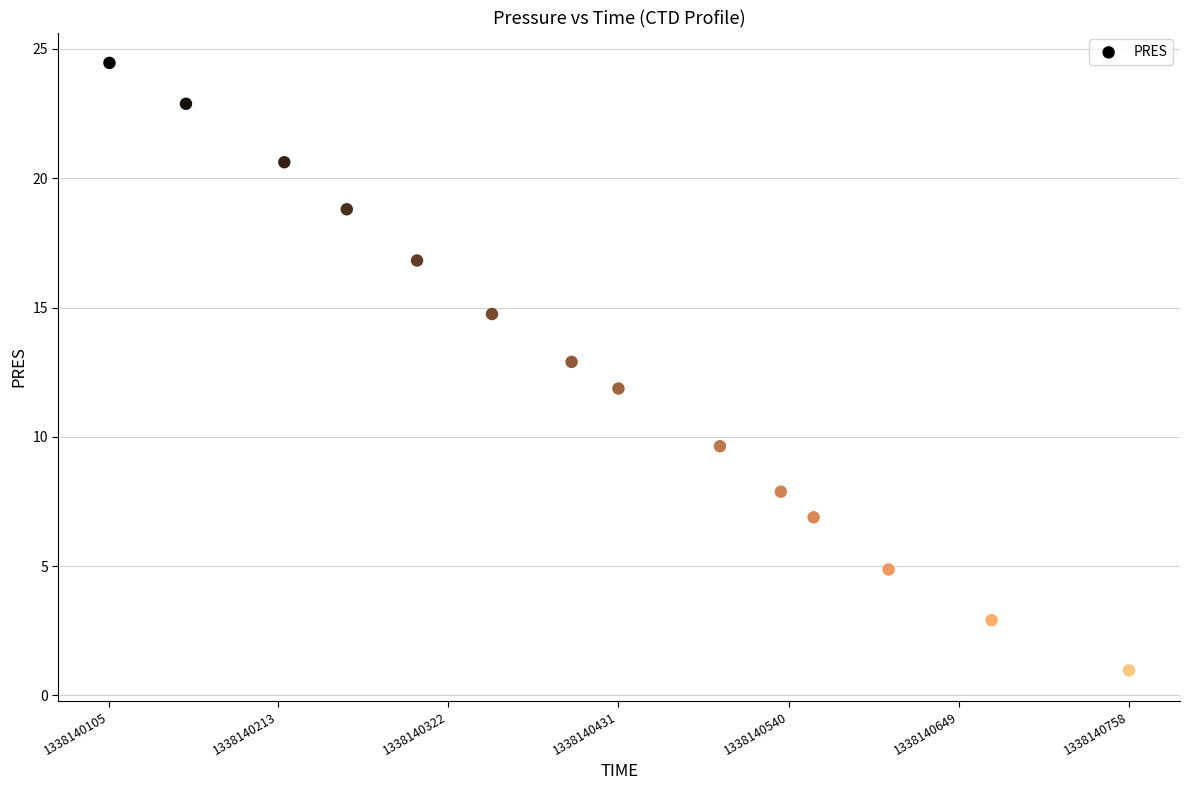

What is the range of X values (max minus min)?

653.0